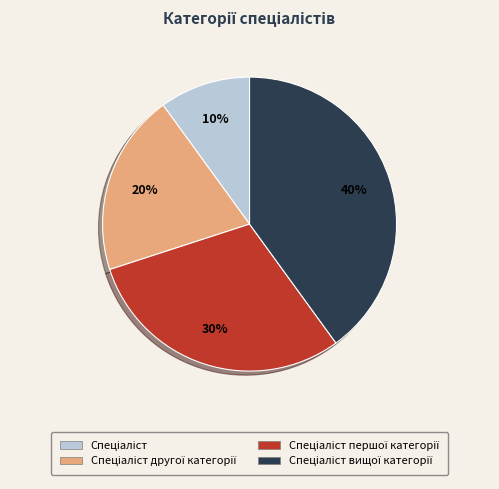

To the nearest percent, what is the average slice percentage?

25%